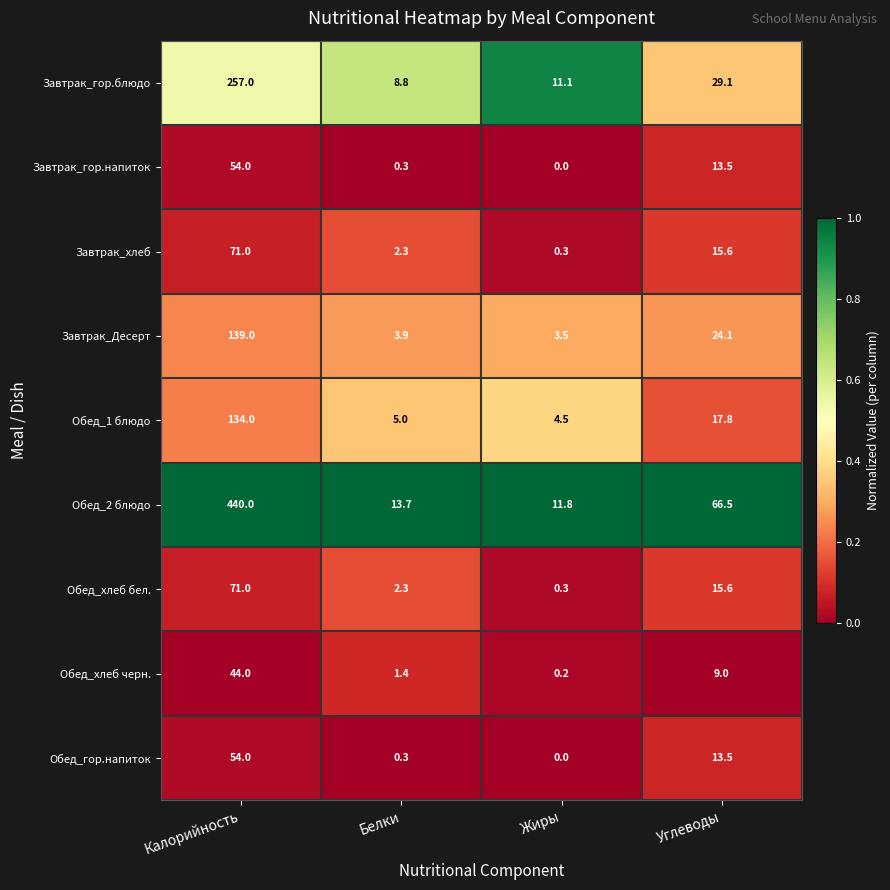

Is the value of Завтрак_хлеб at Жиры greater than the value of Обед_2 блюдо at Жиры?

No